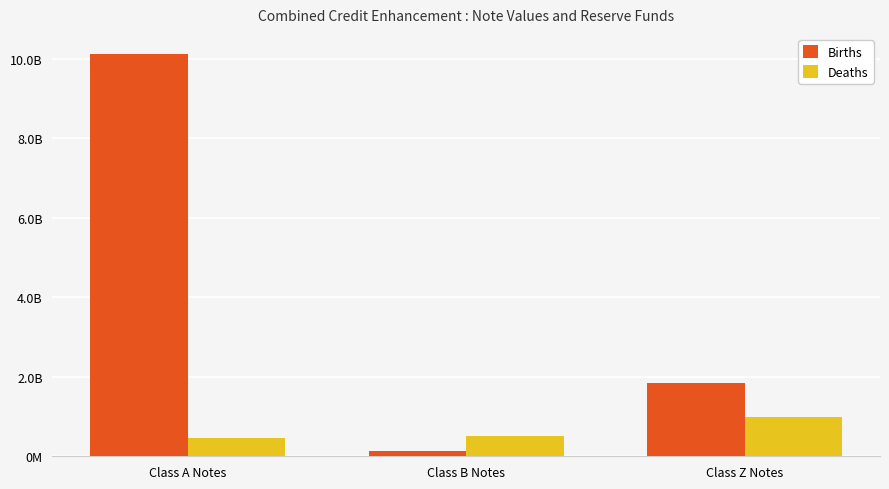

What is the sum of the Births values at Class A Notes and Class Z Notes?

11950532751.5